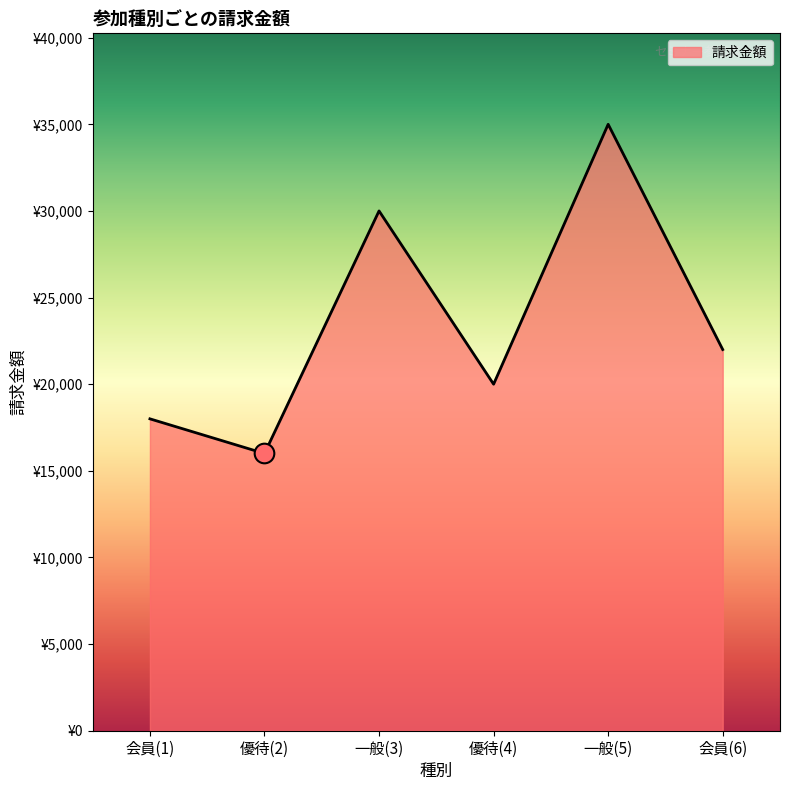

Which has a higher value, 優待(2) or 一般(3)?

一般(3)